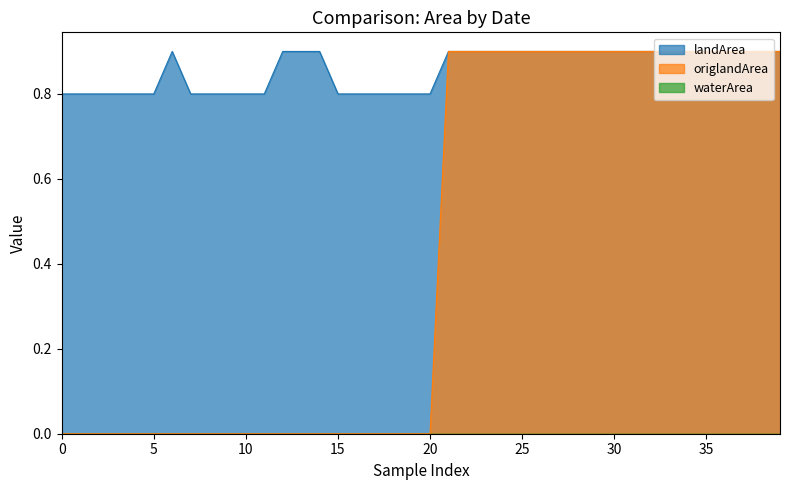

Which series has the largest range (max minus min)?

origlandArea